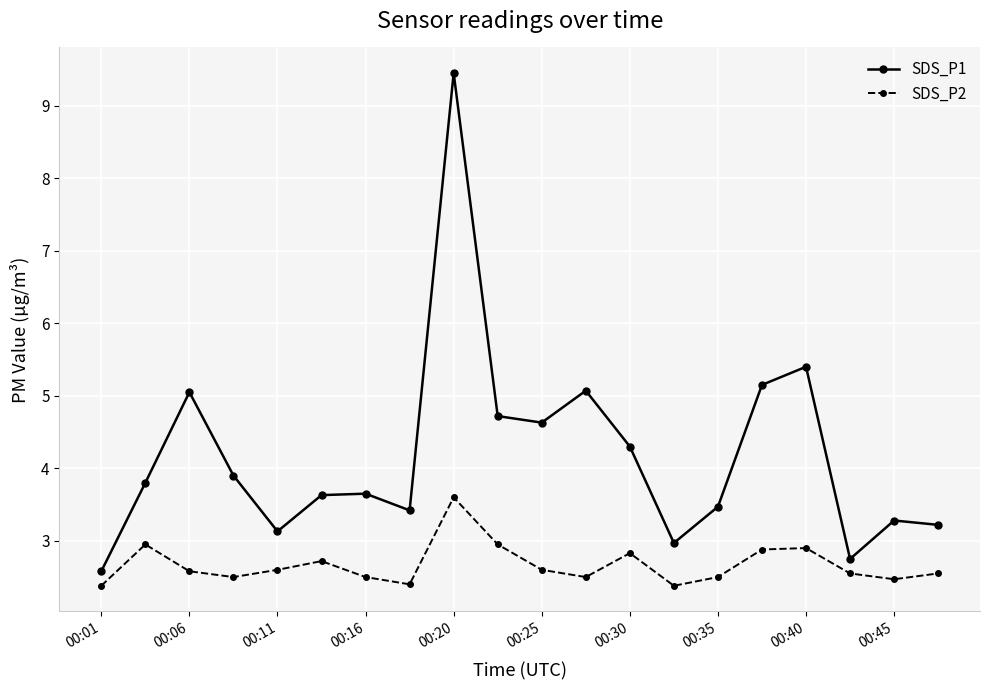

True or false: SDS_P1 and SDS_P2 cross at least once.

False